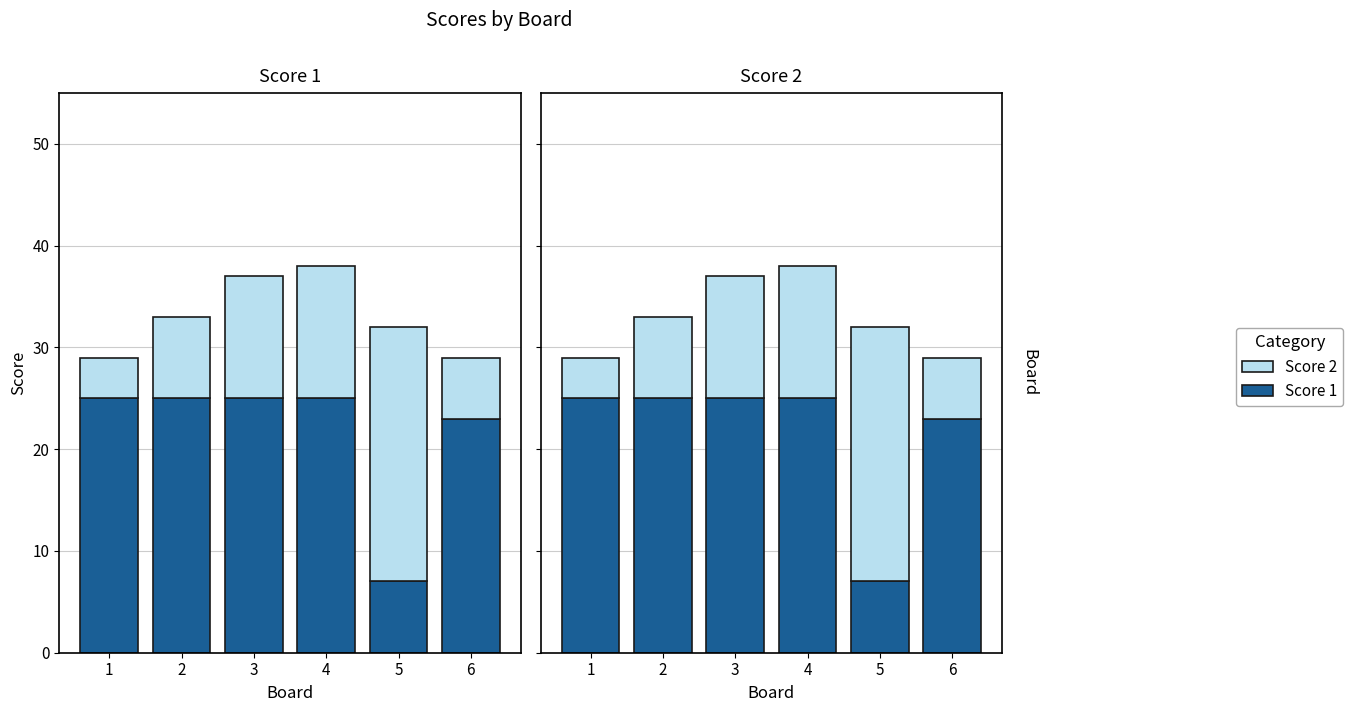

Rank the series by their average value, from highest to lowest.

Score 1, Score 2